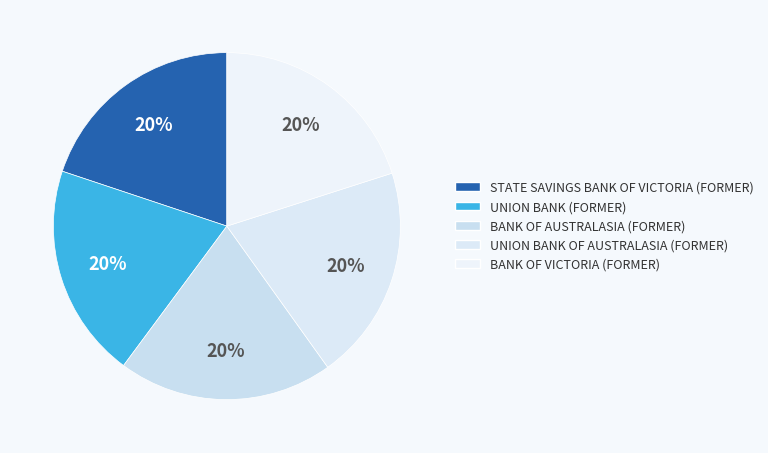

To the nearest percent, what percentage of the pie is BANK OF AUSTRALASIA (FORMER)?

20%